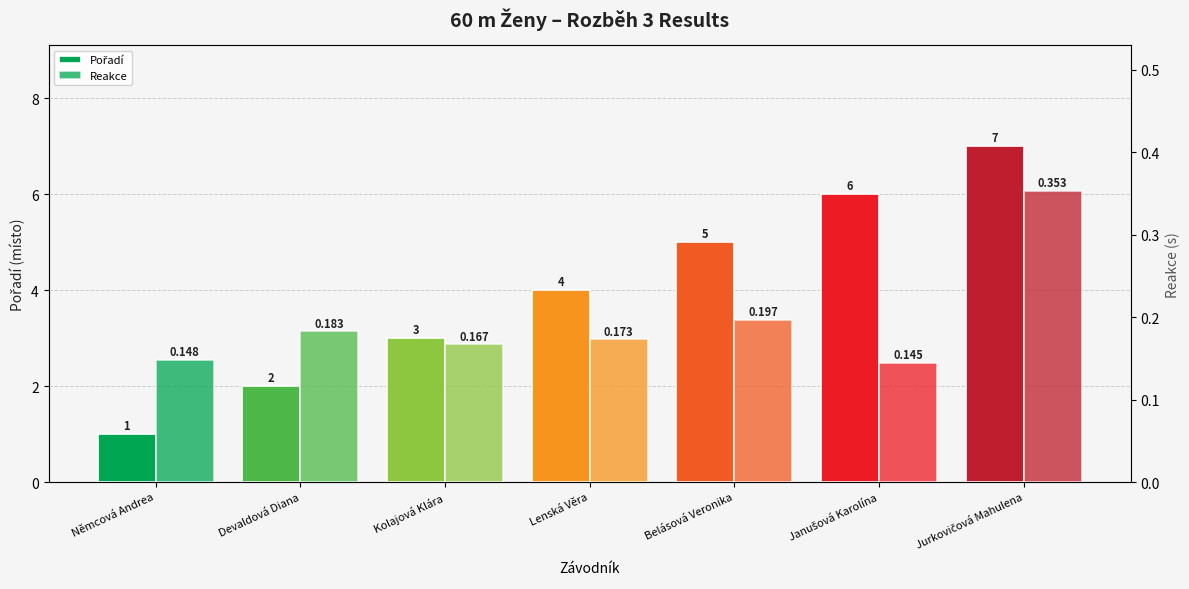

How many data points does each series have?

7